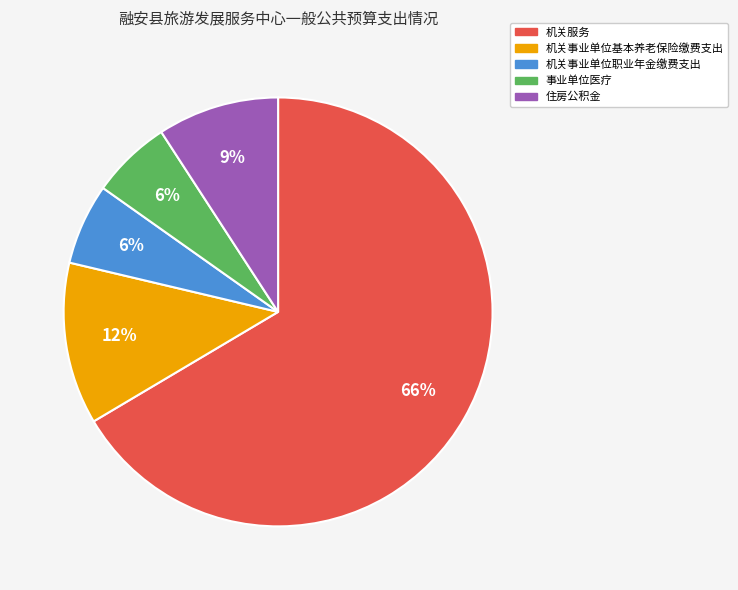

To the nearest percent, what is the combined percentage of 事业单位医疗 and 机关事业单位基本养老保险缴费支出?

18%